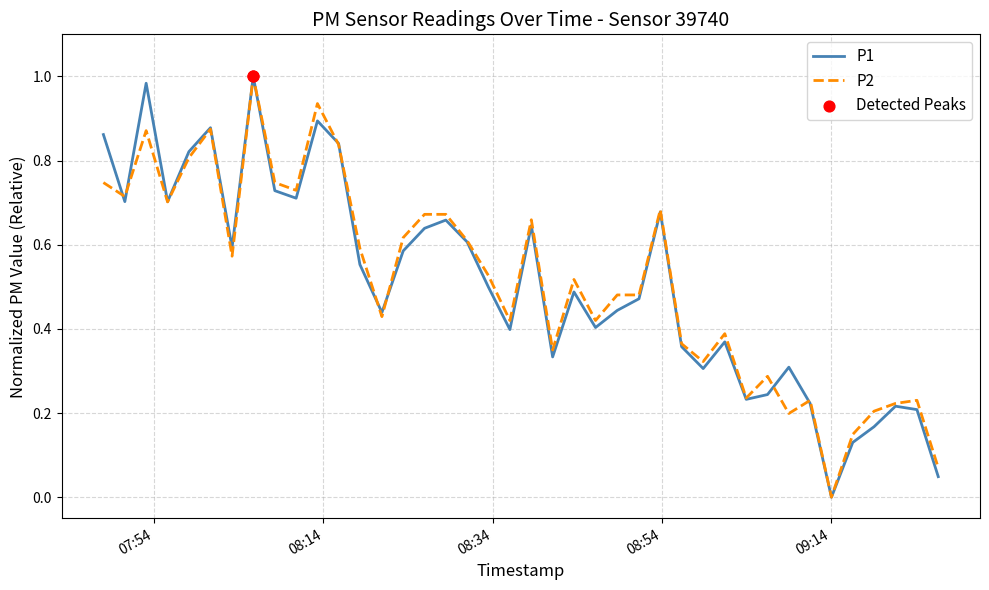

At how many categories does at least one series exceed 0?

39